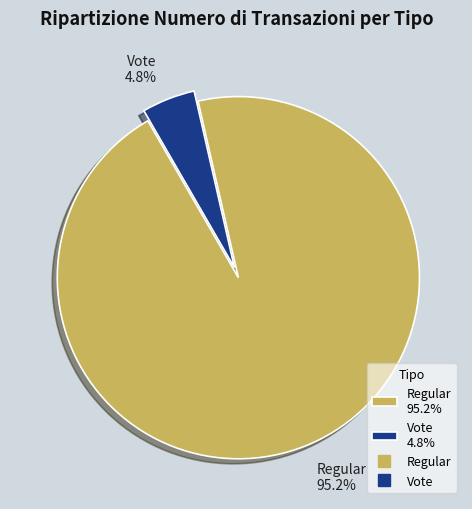

Between Regular 95.2% and Vote 4.8%, which is larger?

Regular 95.2%